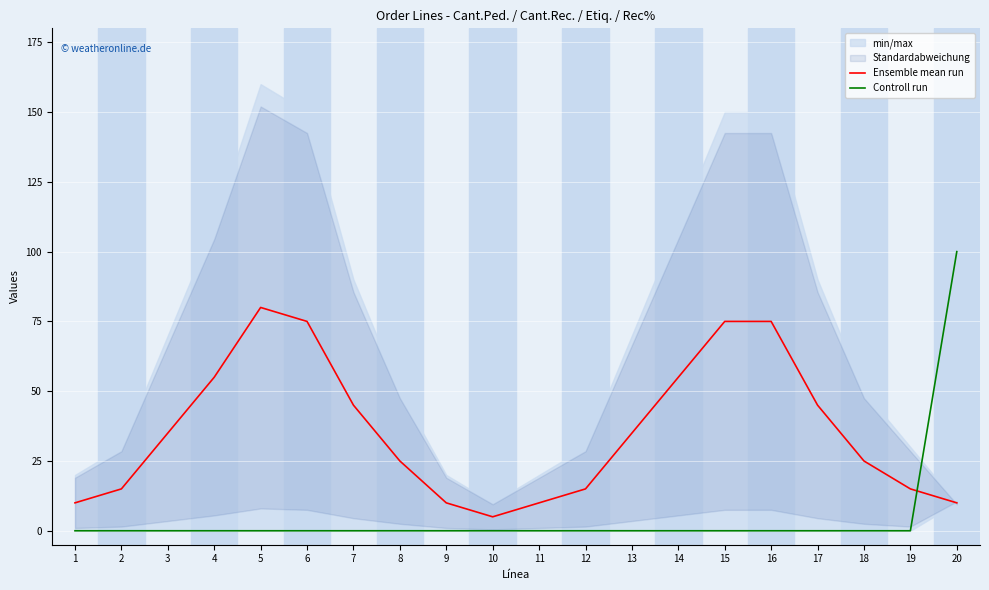

Which series ends up on top after the final intersection of Controll run and Ensemble mean run?

Controll run